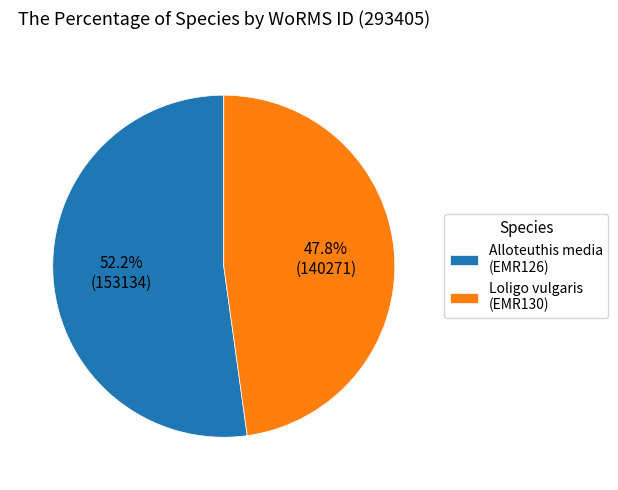

Count the number of slices in the pie.

2